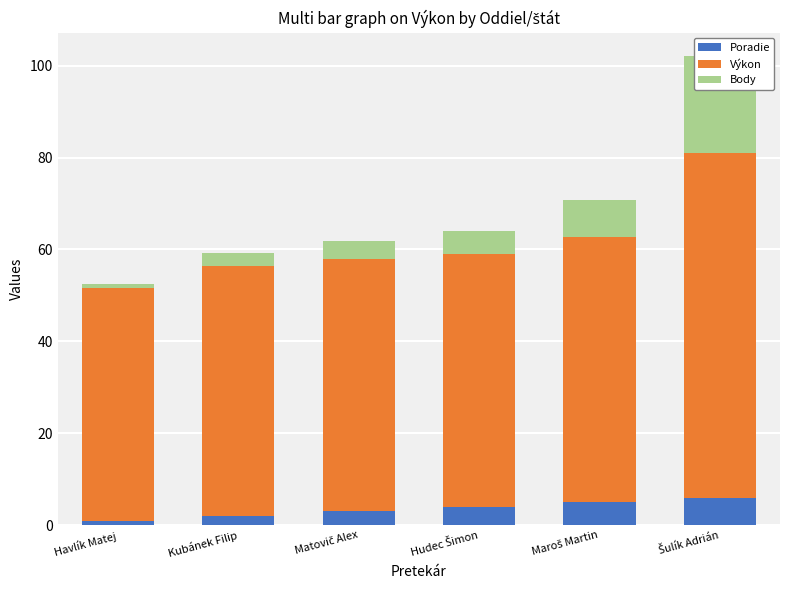

What position from the right is Hudec Šimon?

3